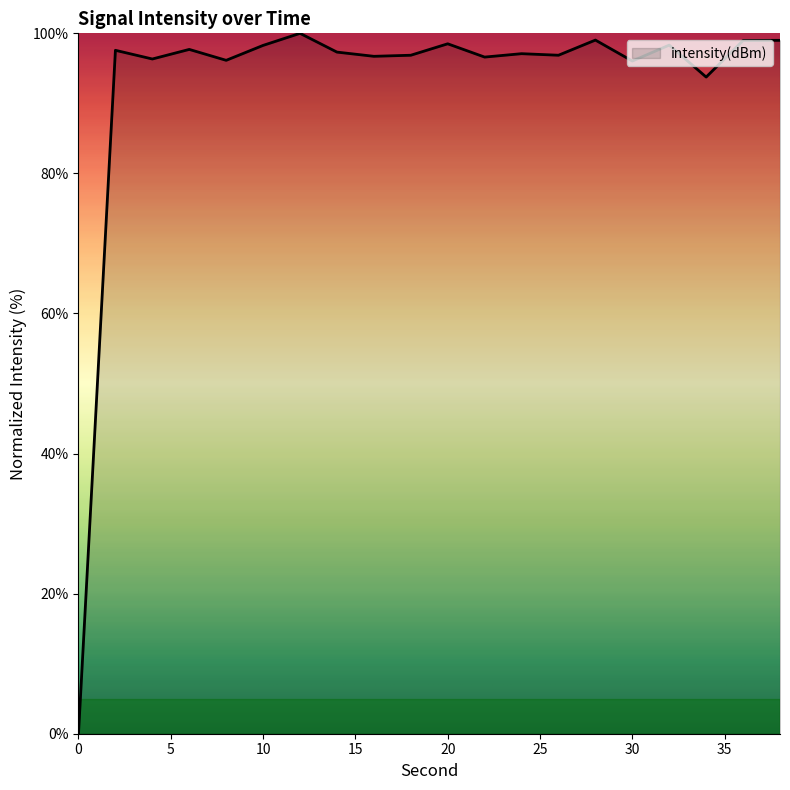

What is the greatest value displayed?

100.0